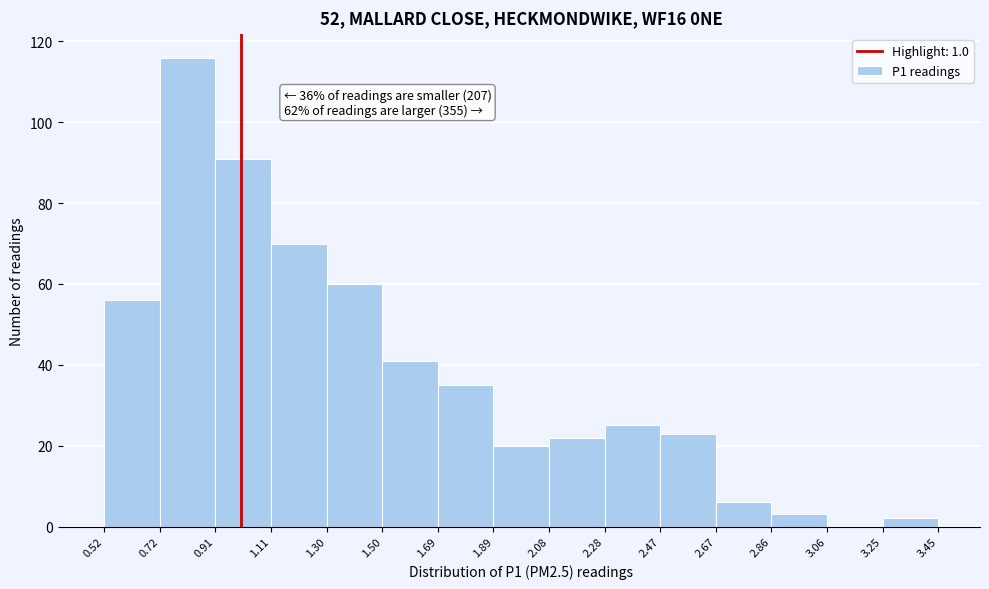

Over which range of the x-axis is the bar tallest?

0.72 to 0.91